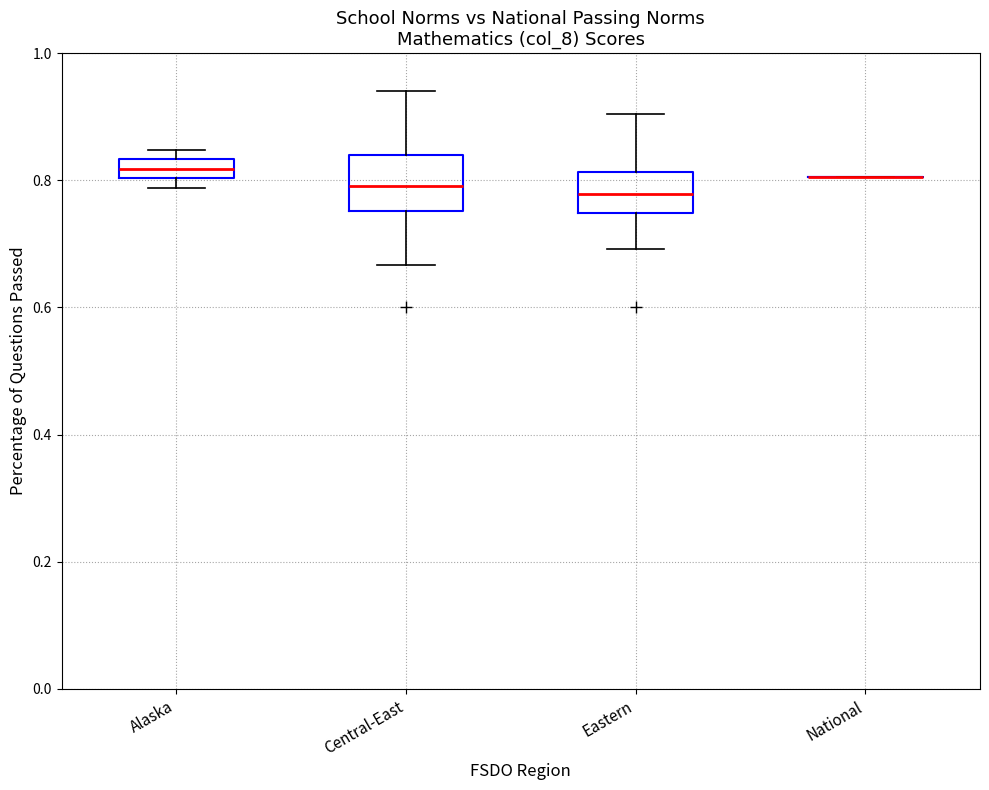

Where does the lower whisker of the box for Eastern end on the y-axis? The values are not printed on the chart, so give them approximately, as read against the axis.

0.70